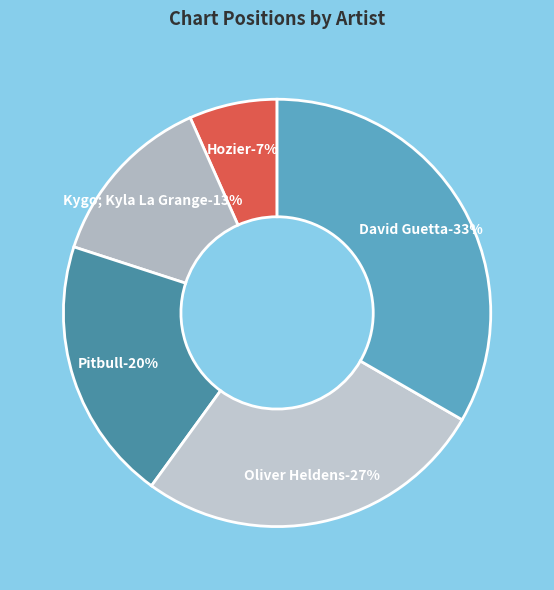

Which slice is the smallest?

Hozier